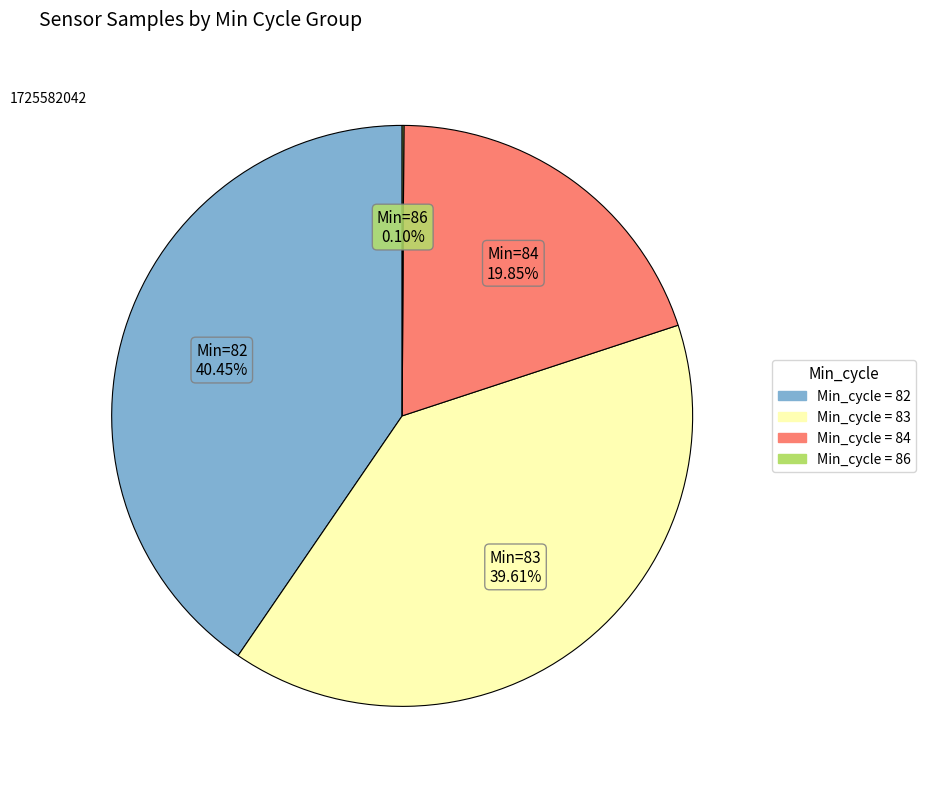

Does any single category account for the majority?

No